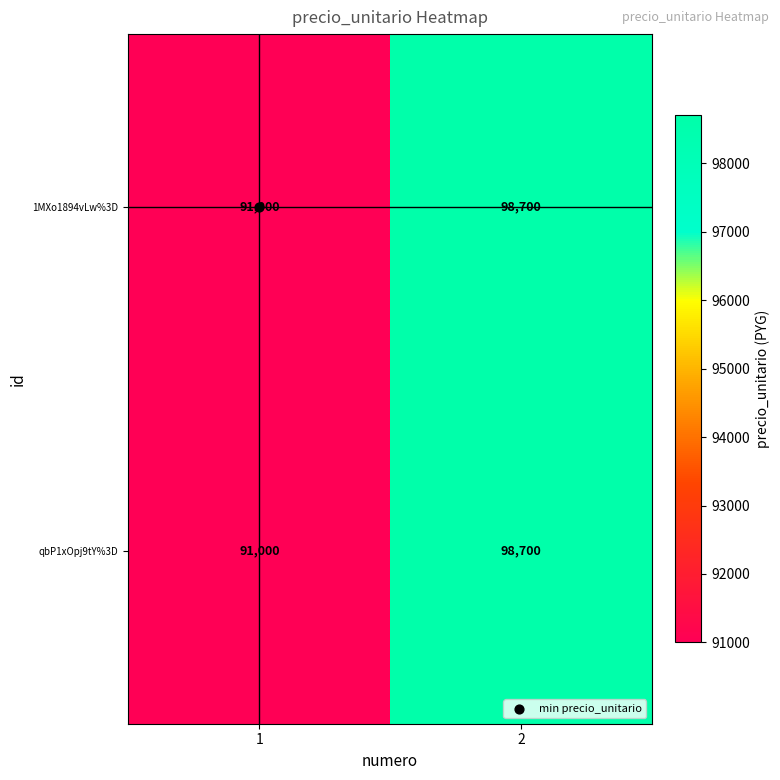

At how many categories does at least one series exceed 95359?

1